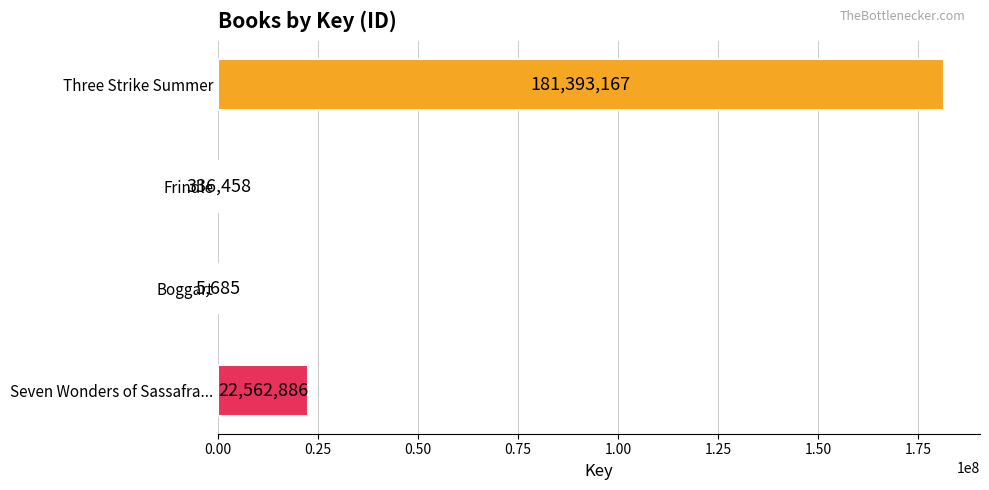

Does the chart contain stacked bars?

No